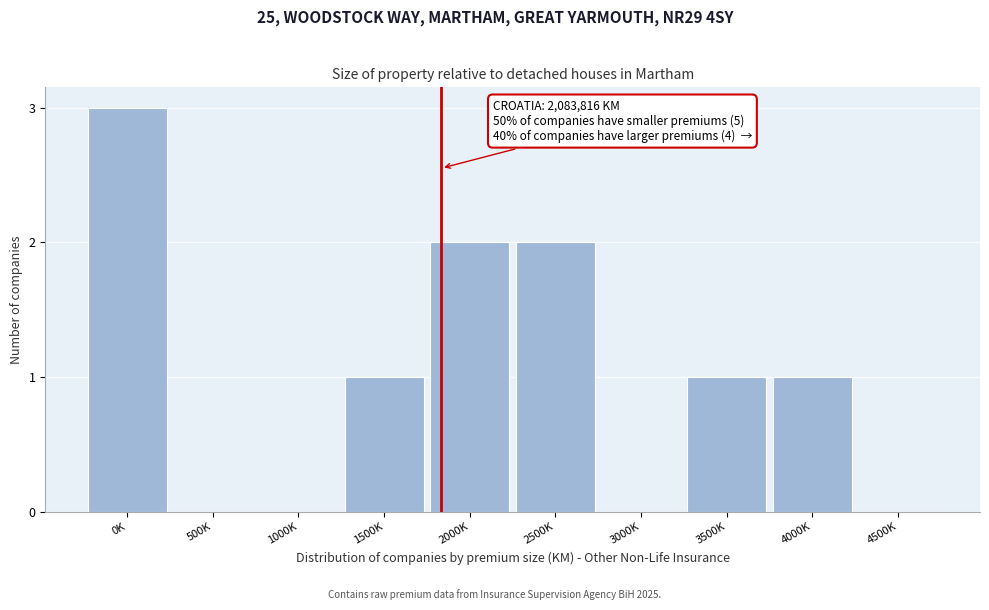

Reading right to left, extract all data points from this chart.

4500K=0	4000K=1	3500K=1	3000K=0	2500K=2	2000K=2	1500K=1	1000K=0	500K=0	0K=3